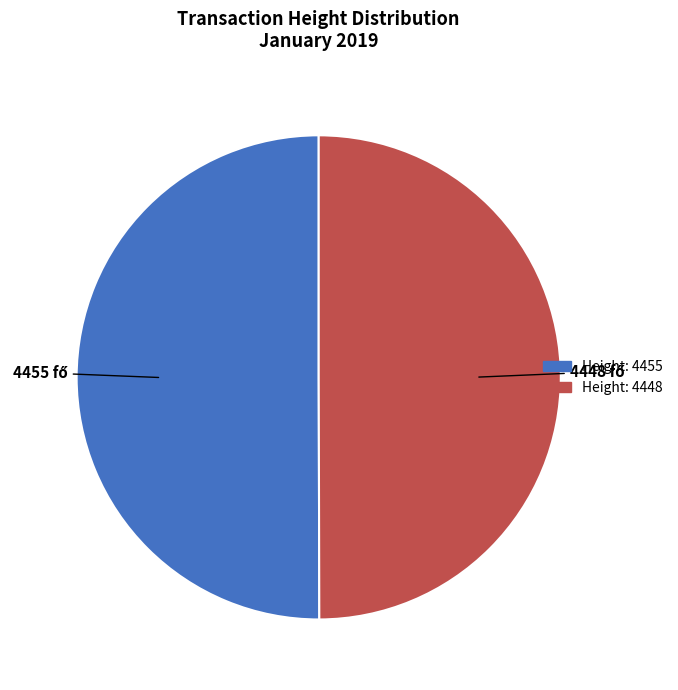

Approximately how many times larger is the value at Height: 4455 compared to Height: 4448?

1.0